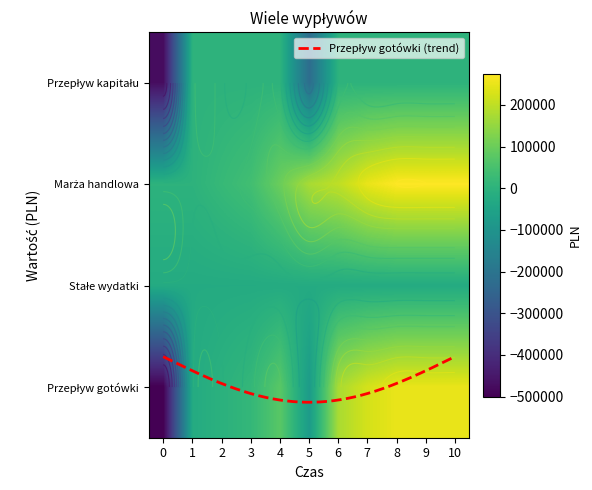

What is the approximate value of Przepływ gotówki at 0?

-500000